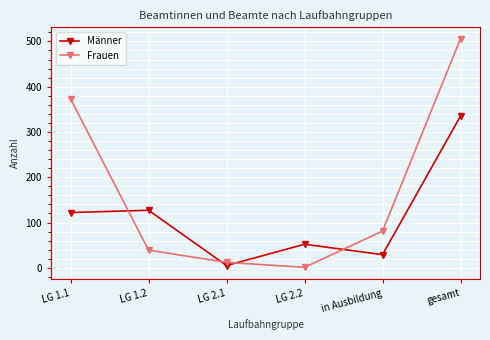

Is it true that Frauen equals 67 at LG 1.2?

False